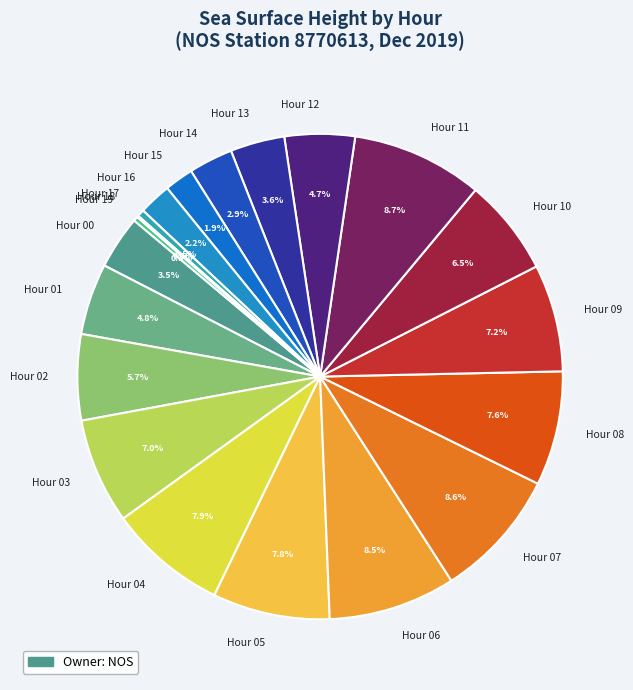

How much of the chart is everything except Hour 13?

96.4%